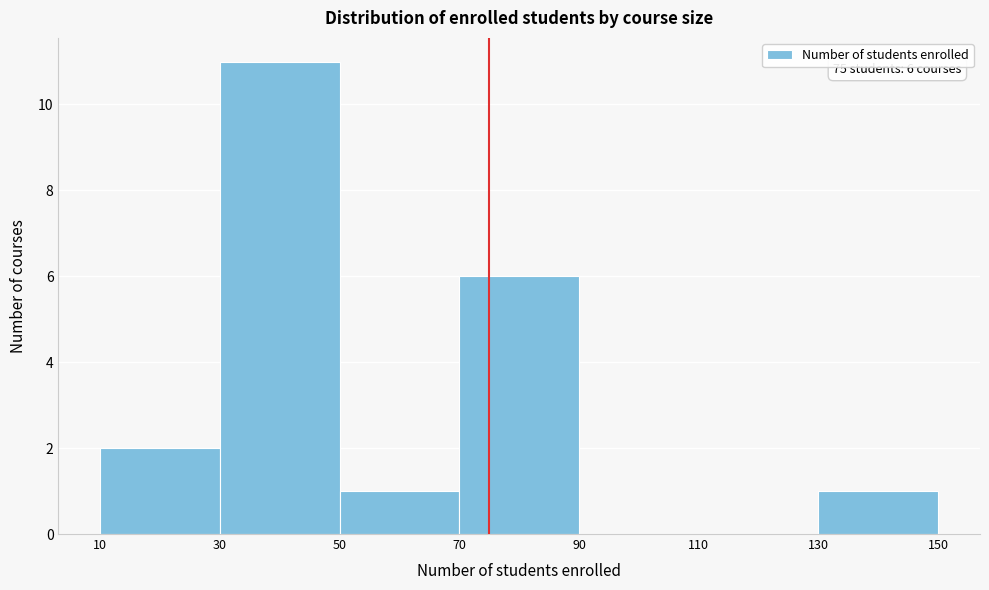

Over which range of the x-axis is the bar tallest?

30 to 50